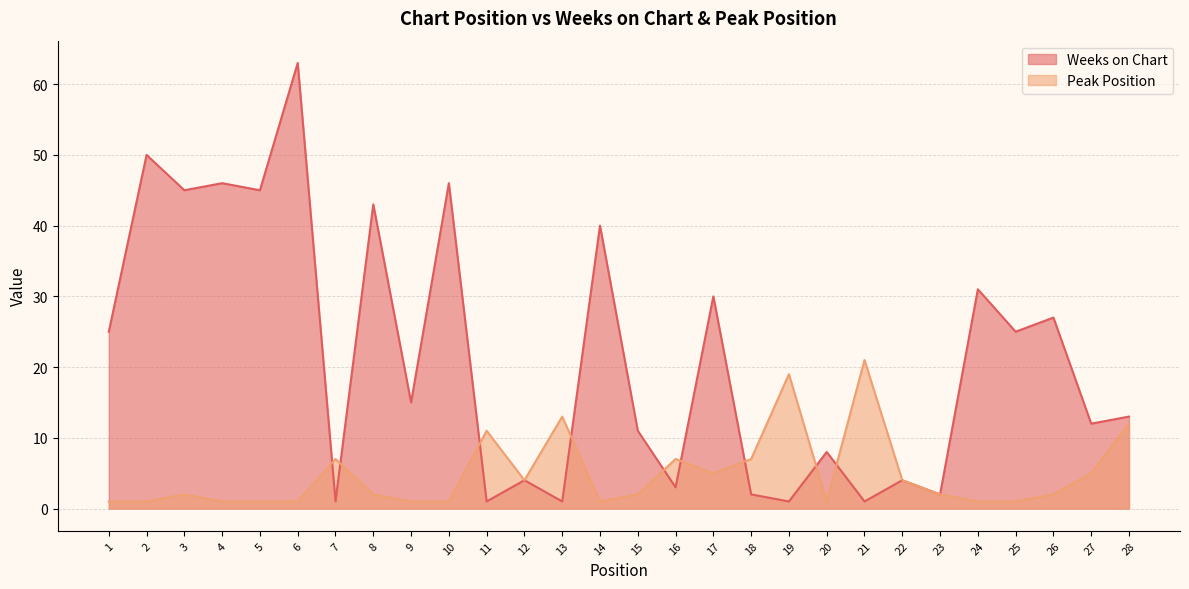

Where does the Peak Position series first go above 2?

7